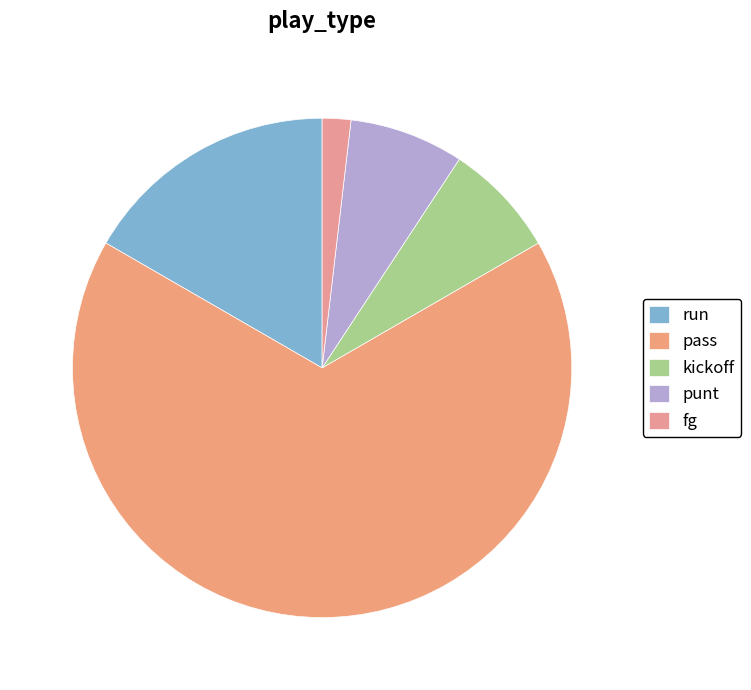

How many slices are in this pie chart?

5